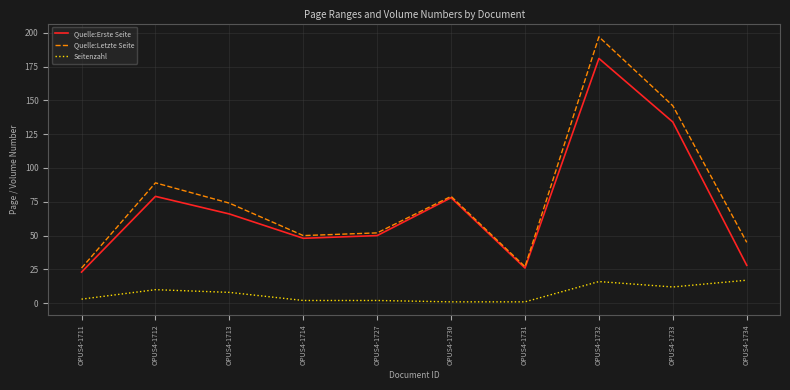

Rank the series by their maximum value, from highest to lowest.

Quelle:Letzte Seite, Quelle:Erste Seite, Seitenzahl